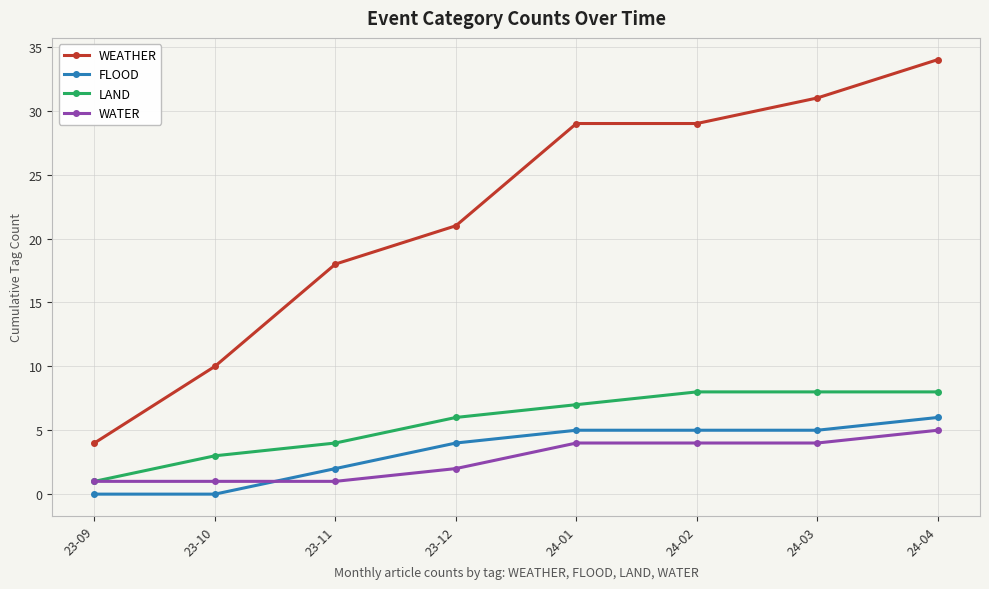

What is the label of the 6th point from the right?

23-11